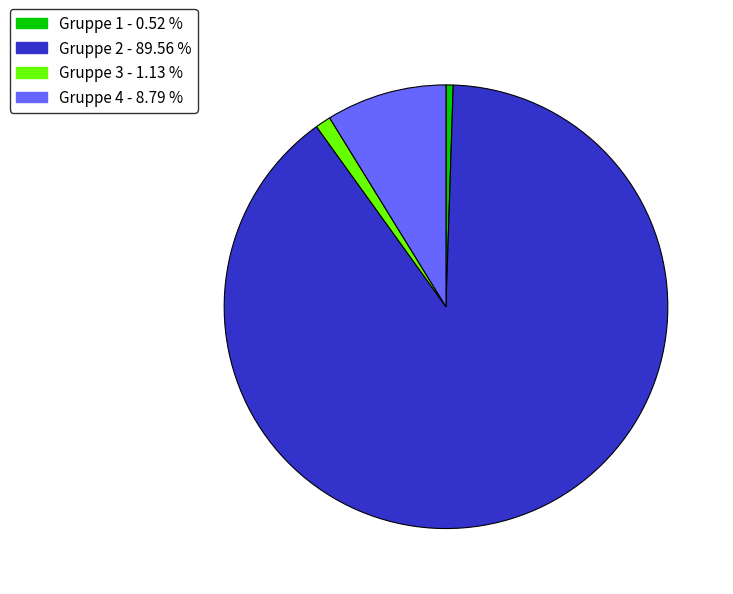

Does Gruppe 2 - 89.56 % represent more than half of the total?

Yes